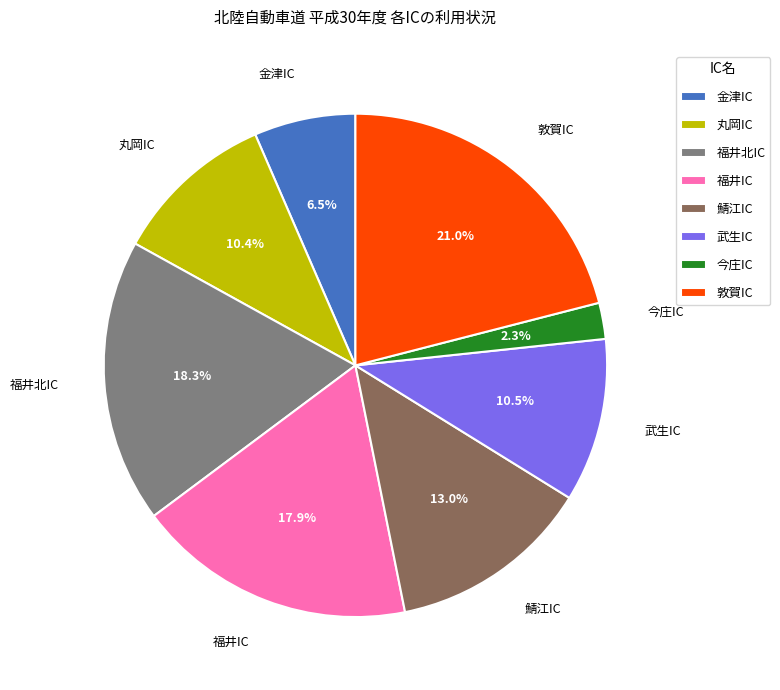

What is the largest slice in the pie chart?

敦賀IC